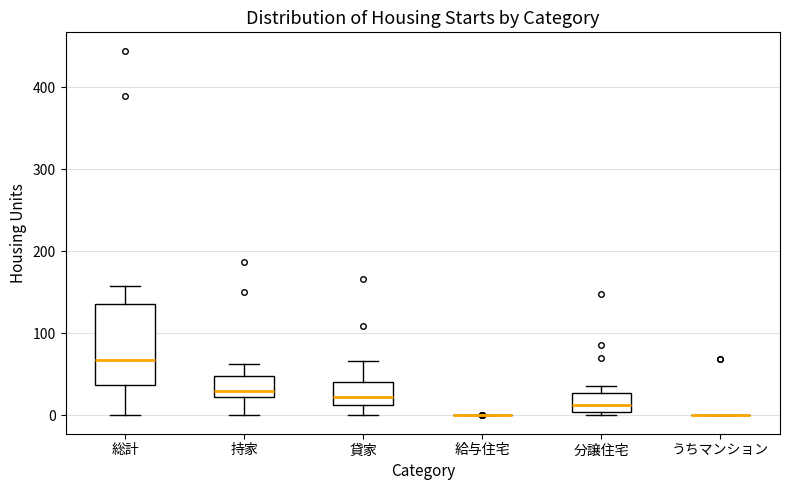

Comparing the boxes themselves (not the whiskers), which one is the tallest?

総計